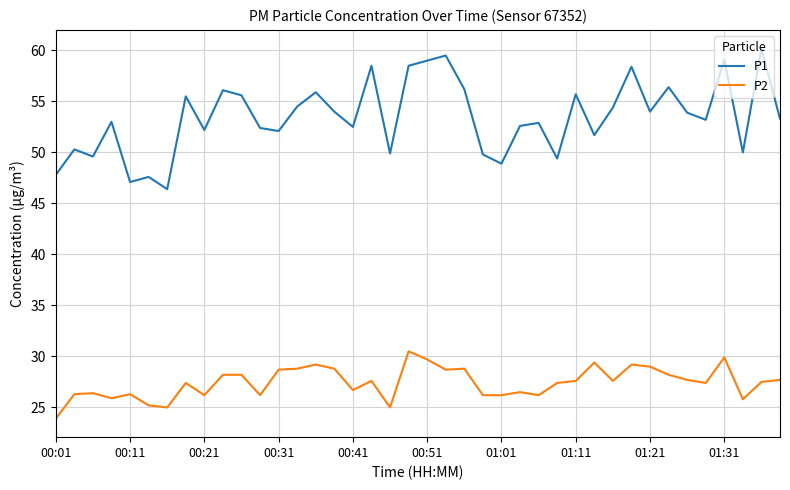

What is the minimum value for P1?

46.4